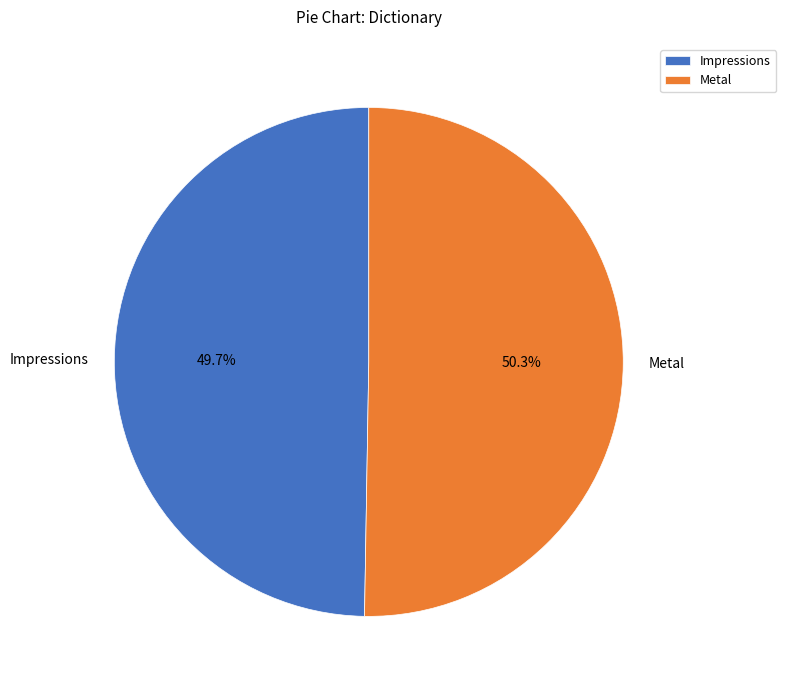

To the nearest percent, what is the difference between the largest and smallest slice percentages?

1%